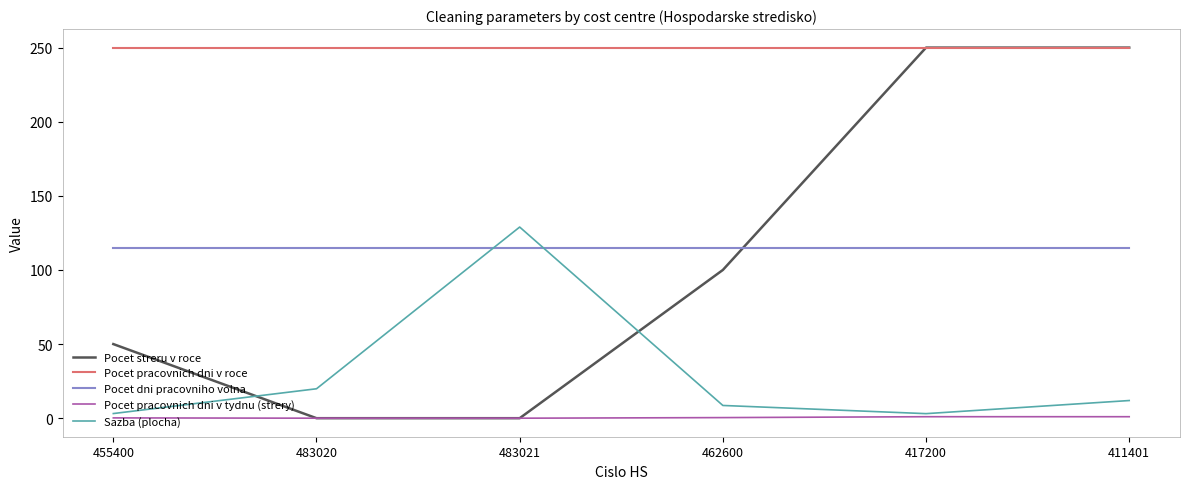

True or false: Pocet streru v roce has a value of 370.0 at 411401.

False